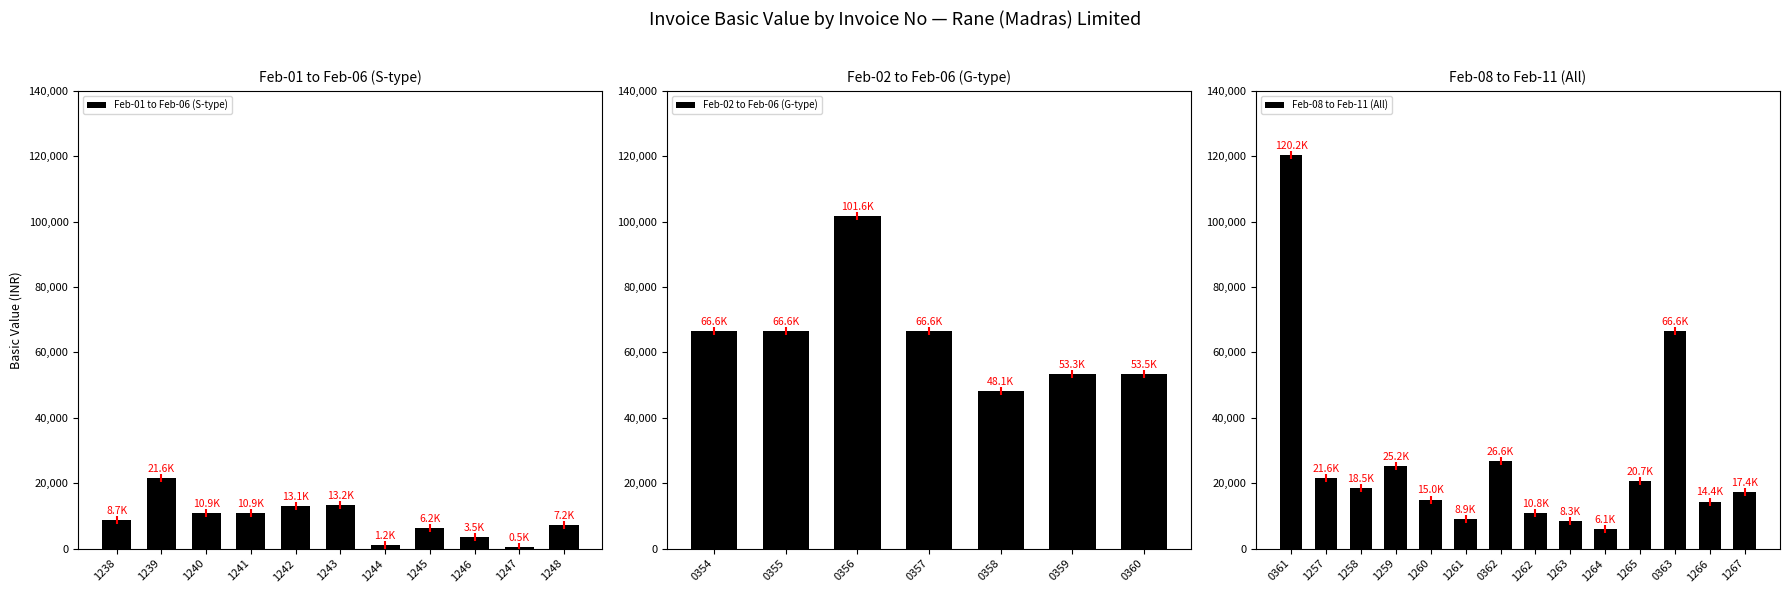

Where is the data nearest to the value 60358?

2